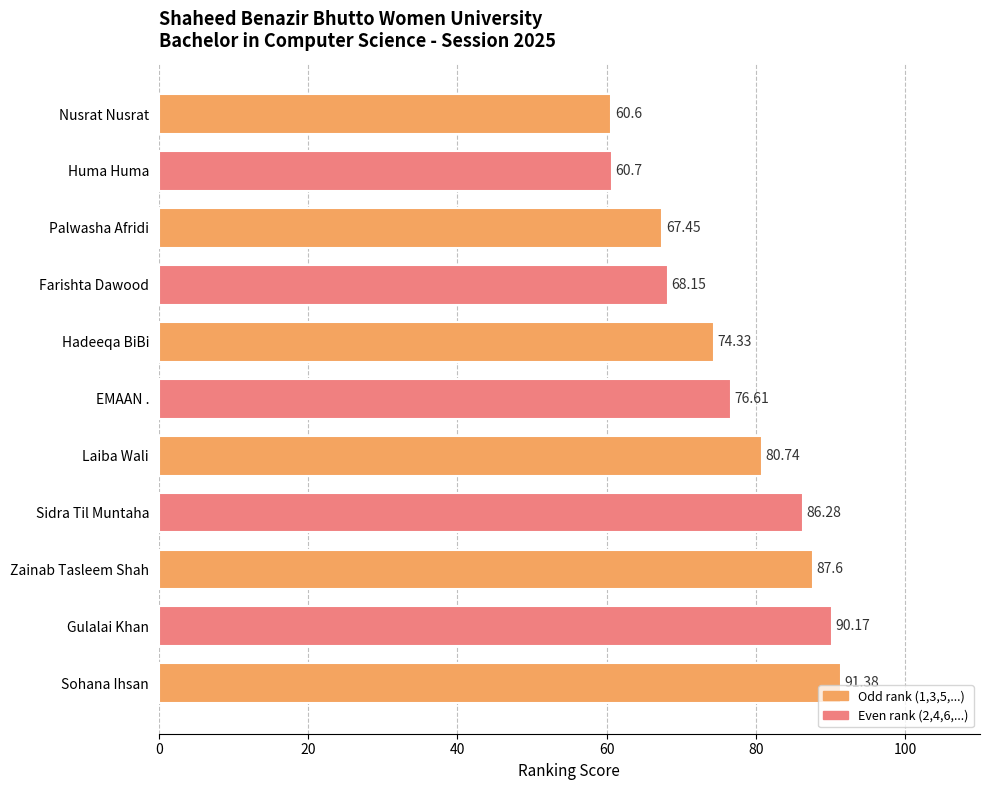

What is the average value?

76.7